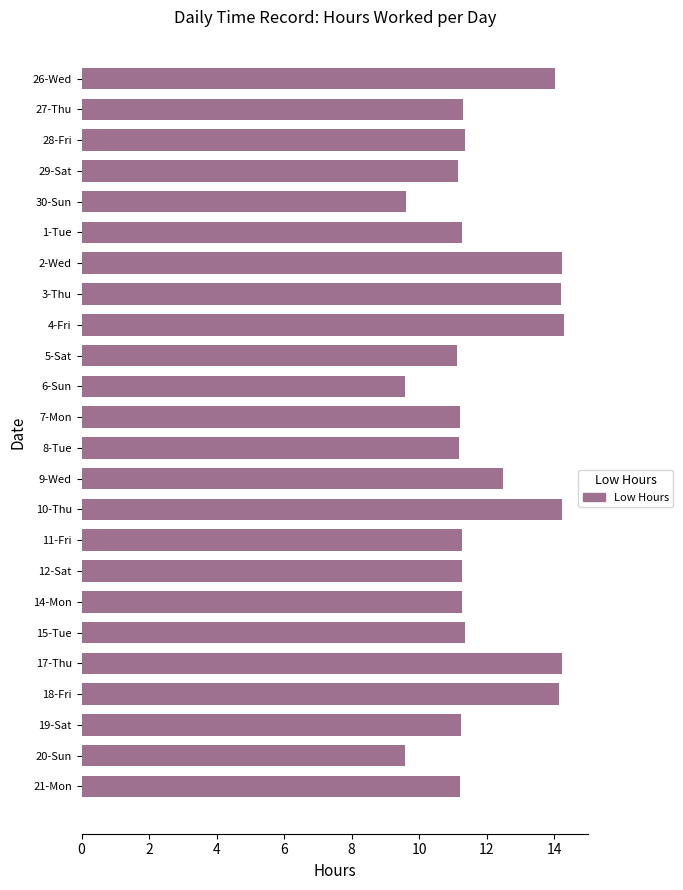

What is the label of the 18th bar from the bottom?

2-Wed